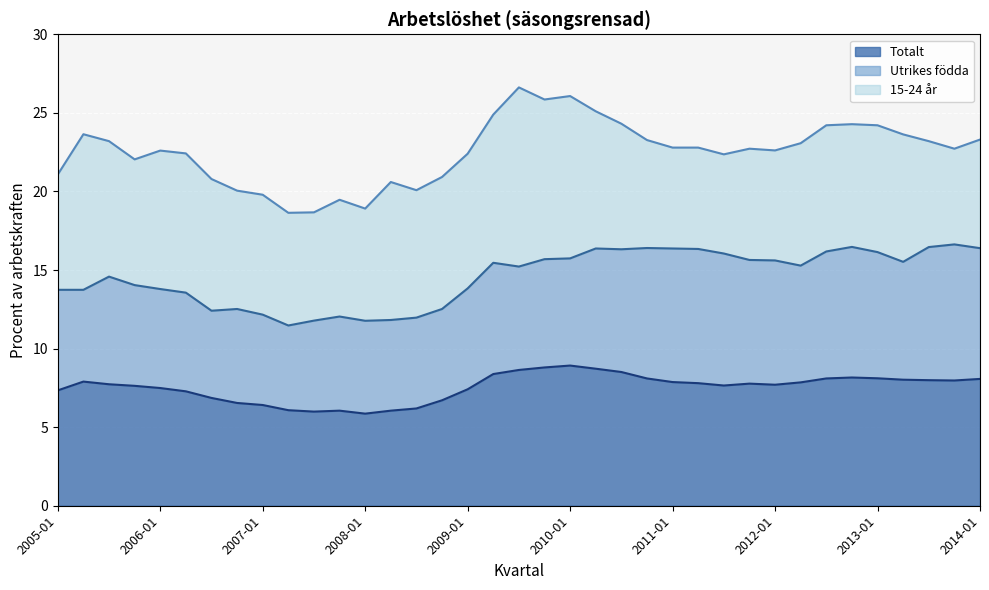

At how many categories does at least one series exceed 16?

37